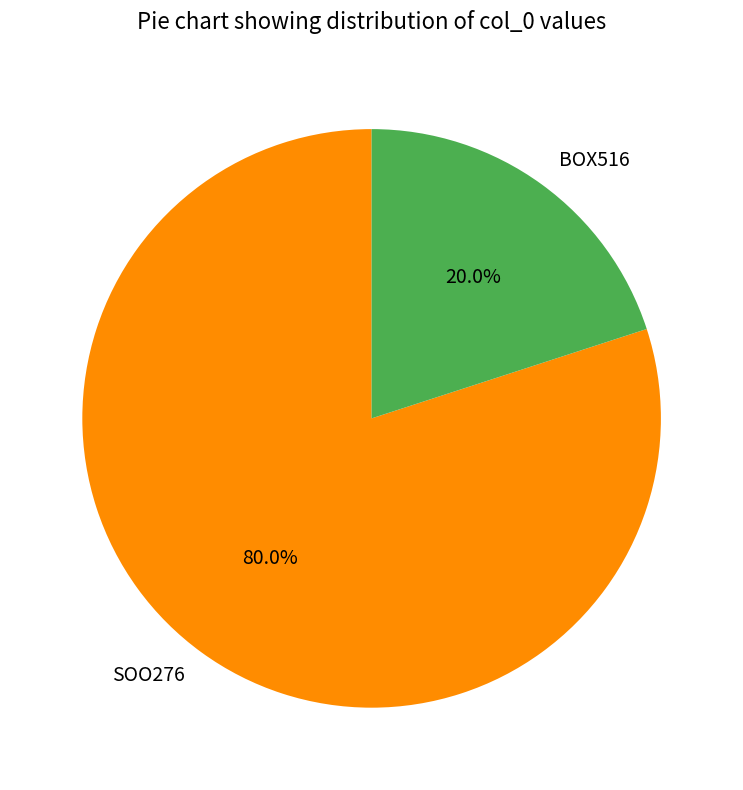

To the nearest percent, what is the combined percentage of BOX516 and SOO276?

100%